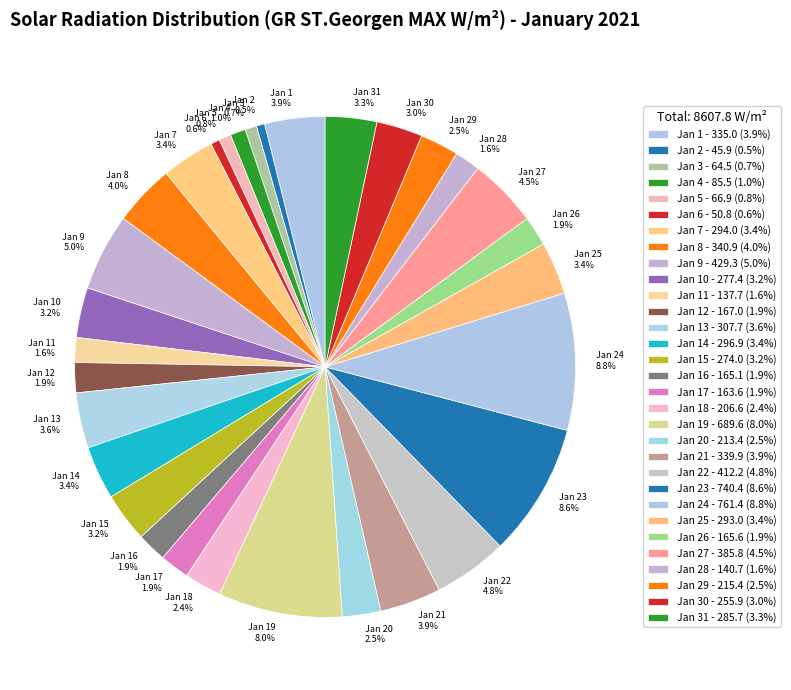

Does Jan 17 account for over 50% of the chart?

No